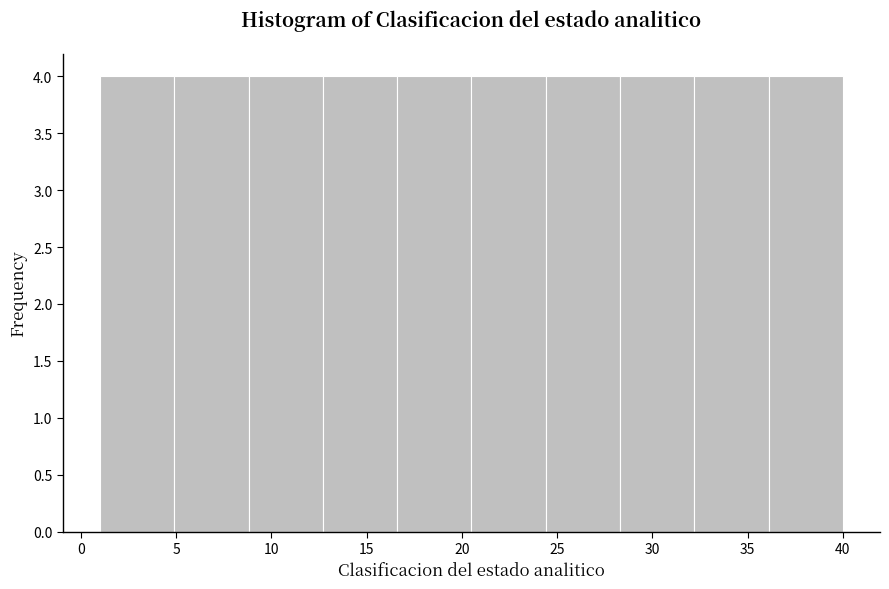

Reading left to right, transcribe this chart: for each bar, give the range it covers on the x-axis and its height. Neither the bar edges nor the heights are printed on the chart, so give them approximately, as read against the axes.

1.0 to 4.9: 4
4.9 to 8.8: 4
8.8 to 12.7: 4
12.7 to 16.6: 4
16.6 to 20.5: 4
20.5 to 24.4: 4
24.4 to 28.3: 4
28.3 to 32.2: 4
32.2 to 36.1: 4
36.1 to 40.0: 4